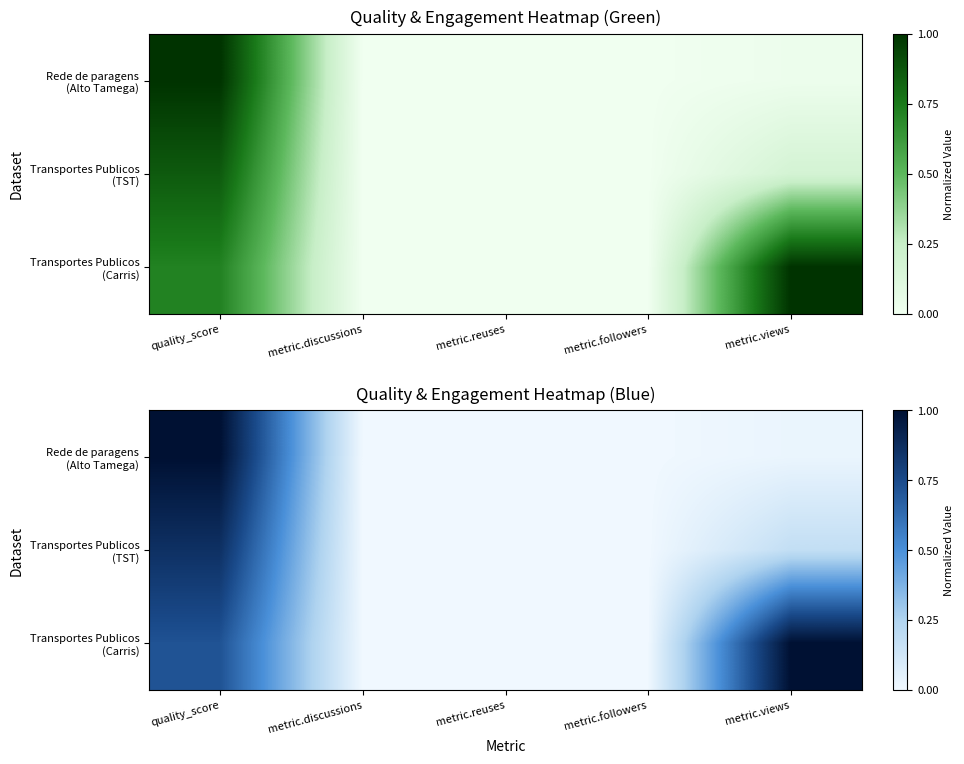

Rank the series by their maximum value, from lowest to highest.

Transportes Publicos (TST), Rede de paragens (Alto Tamega), Transportes Publicos (Carris)